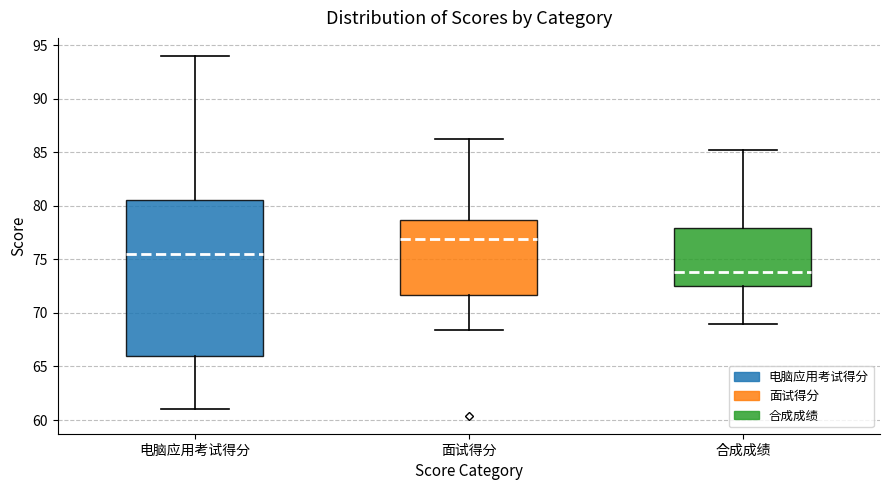

Which box's median line is the lowest?

合成成绩